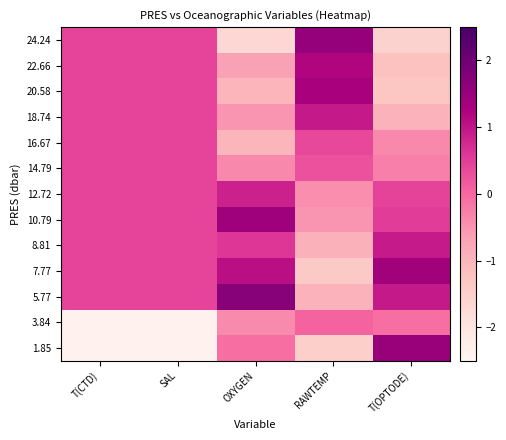

Reading left to right, extract all data points from this chart.

24.24: T(CTD)=0.4	SAL=0.4	OXYGEN=-1.7	RAWTEMP=1.6	T(OPTODE)=-1.6
22.66: T(CTD)=0.4	SAL=0.4	OXYGEN=-0.7	RAWTEMP=1.2	T(OPTODE)=-1.2
20.58: T(CTD)=0.4	SAL=0.4	OXYGEN=-1.0	RAWTEMP=1.3	T(OPTODE)=-1.3
18.74: T(CTD)=0.4	SAL=0.4	OXYGEN=-0.5	RAWTEMP=0.9	T(OPTODE)=-0.9
16.67: T(CTD)=0.4	SAL=0.4	OXYGEN=-1.0	RAWTEMP=0.4	T(OPTODE)=-0.4
14.79: T(CTD)=0.4	SAL=0.4	OXYGEN=-0.4	RAWTEMP=0.3	T(OPTODE)=-0.3
12.72: T(CTD)=0.4	SAL=0.4	OXYGEN=0.9	RAWTEMP=-0.4	T(OPTODE)=0.4
10.79: T(CTD)=0.4	SAL=0.4	OXYGEN=1.4	RAWTEMP=-0.5	T(OPTODE)=0.5
8.81: T(CTD)=0.4	SAL=0.4	OXYGEN=0.6	RAWTEMP=-0.9	T(OPTODE)=0.9
7.77: T(CTD)=0.4	SAL=0.4	OXYGEN=1.1	RAWTEMP=-1.4	T(OPTODE)=1.4
5.77: T(CTD)=0.4	SAL=0.4	OXYGEN=1.7	RAWTEMP=-1.0	T(OPTODE)=1.0
3.84: T(CTD)=-2.3	SAL=-2.3	OXYGEN=-0.4	RAWTEMP=0.1	T(OPTODE)=-0.1
1.85: T(CTD)=-2.3	SAL=-2.3	OXYGEN=-0.1	RAWTEMP=-1.5	T(OPTODE)=1.5